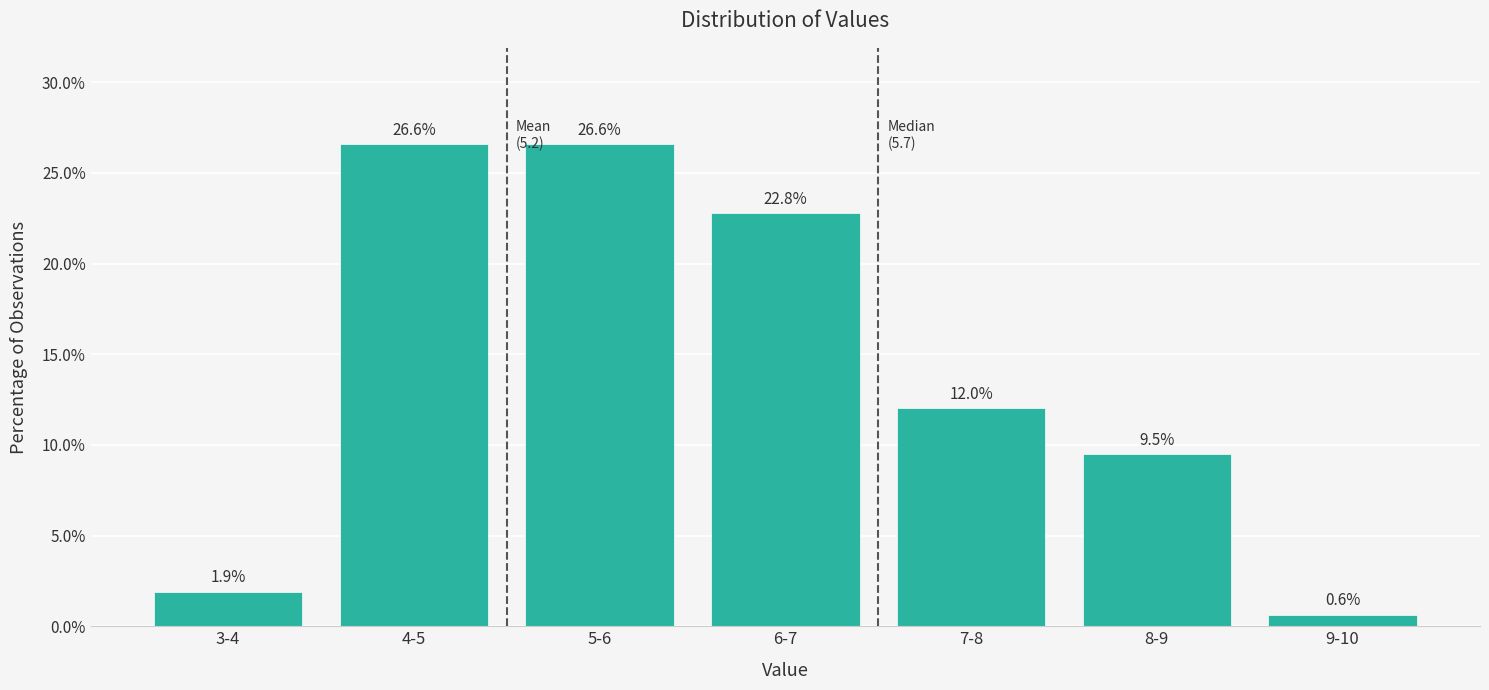

Reading right to left, what are all the values shown in this chart?

0.6	9.5	12.0	22.8	26.6	26.6	1.9